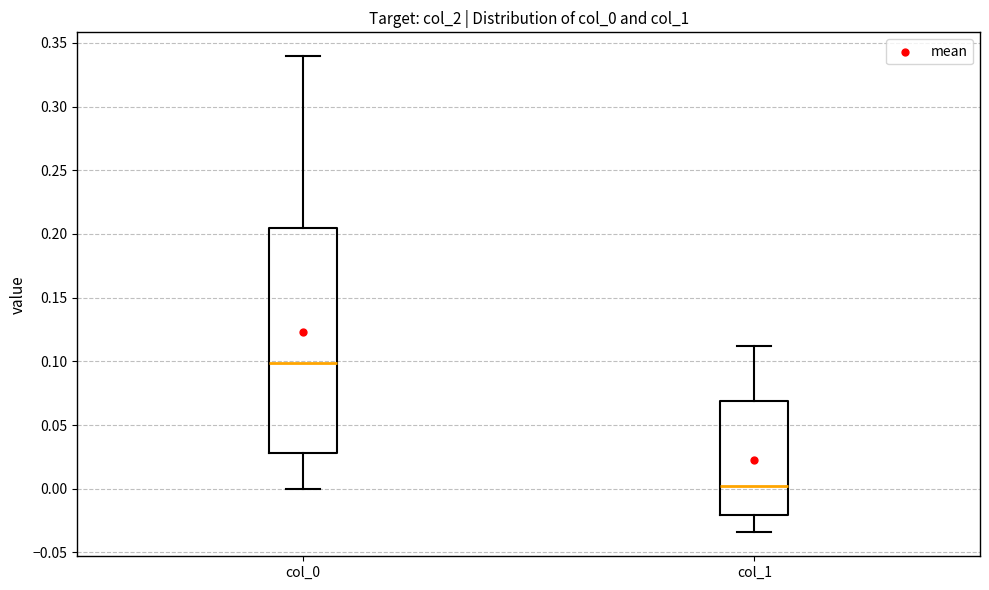

Comparing the boxes themselves (not the whiskers), which one is the tallest?

col_0